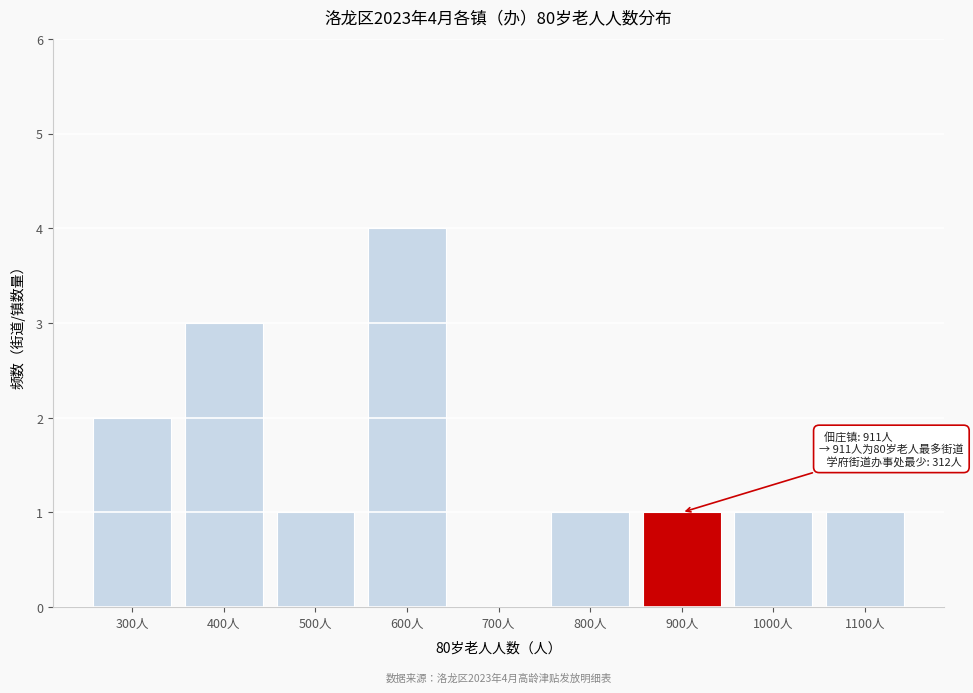

Reading left to right, extract all data points from this chart.

300人=2	400人=3	500人=1	600人=4	700人=0	800人=1	900人=1	1000人=1	1100人=1